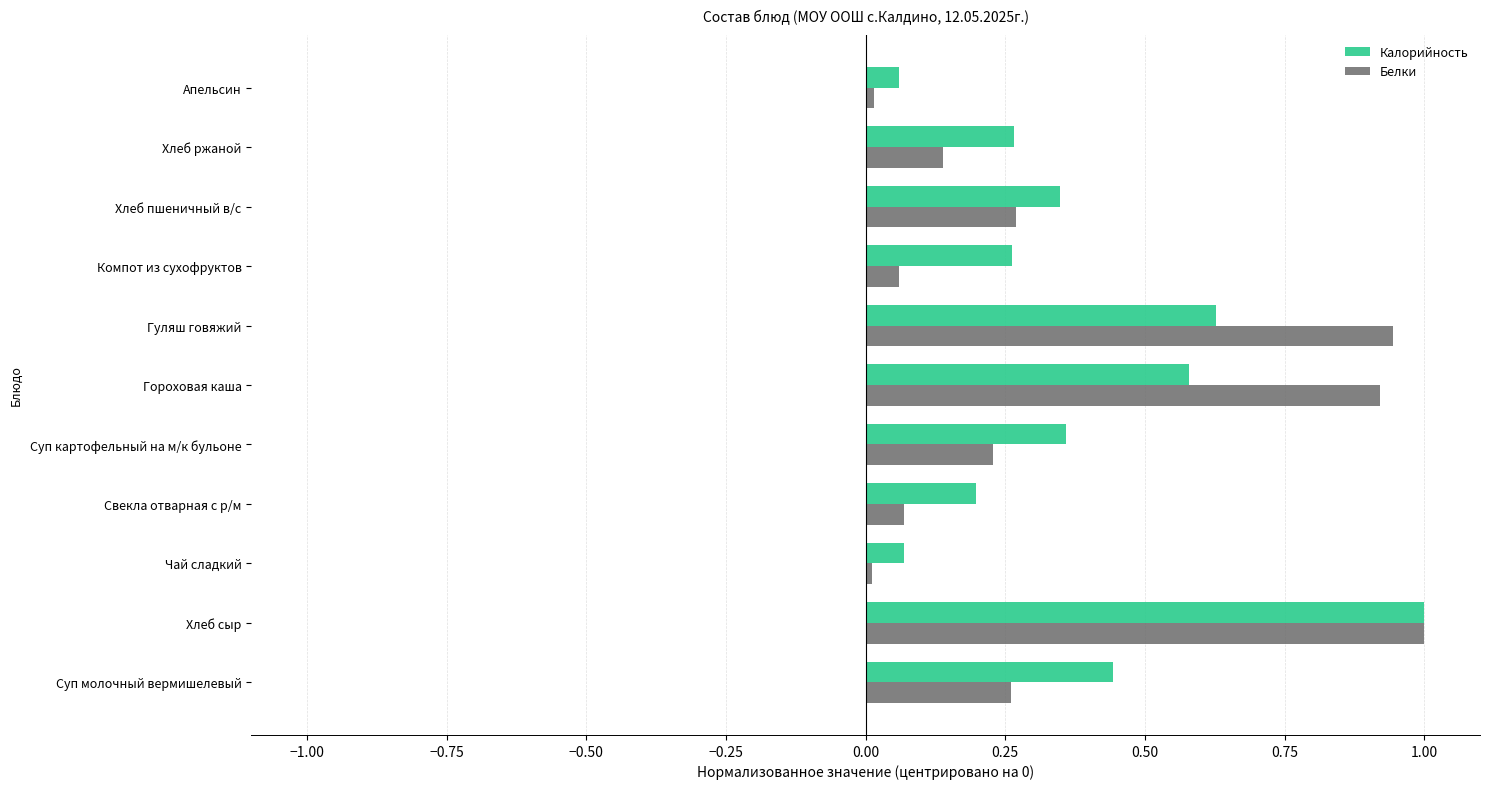

Which series changed the most between Суп молочный вермишелевый and Хлеб сыр?

Белки